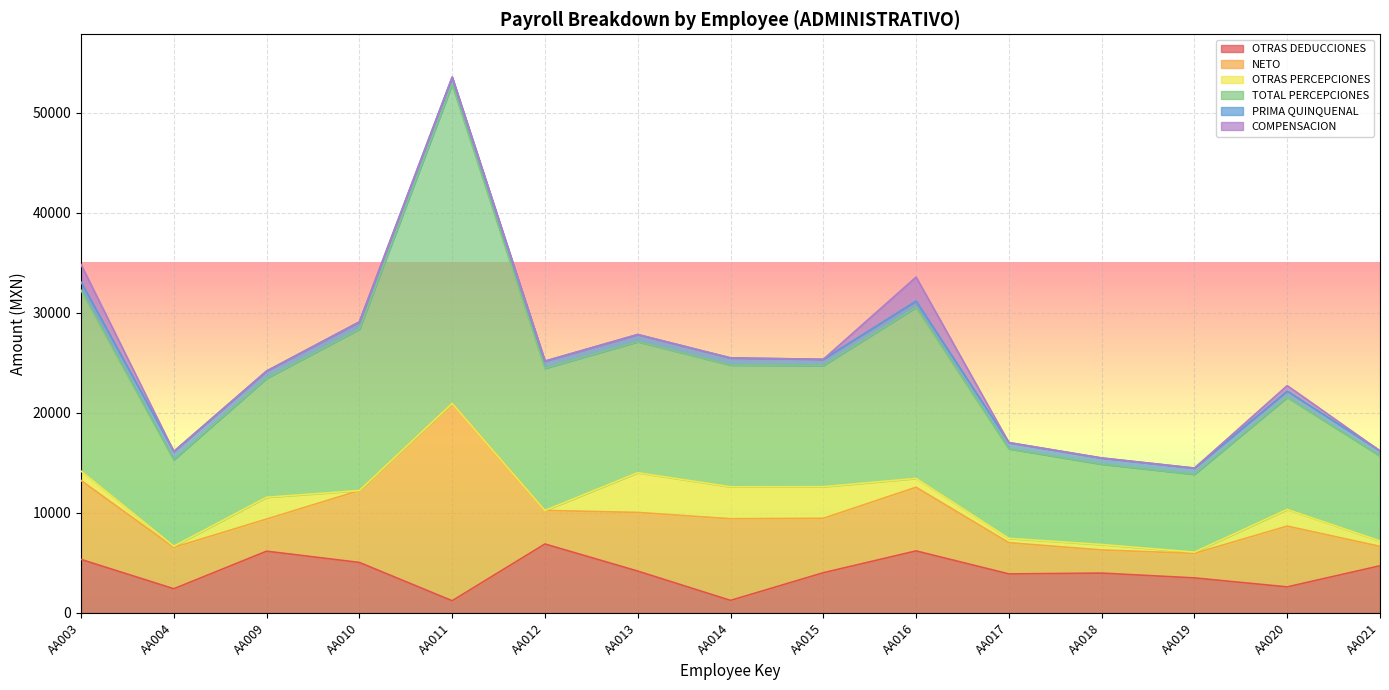

Rank the series at AA010 from lowest to highest value.

OTRAS PERCEPCIONES, COMPENSACION, PRIMA QUINQUENAL, OTRAS DEDUCCIONES, NETO, TOTAL PERCEPCIONES